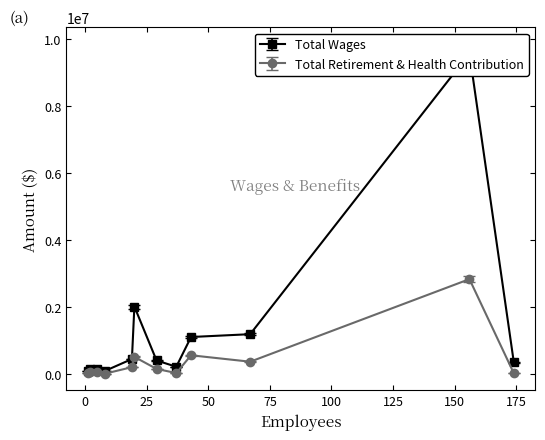

What is the highest value of the Total Retirement & Health Contribution series?

2828488